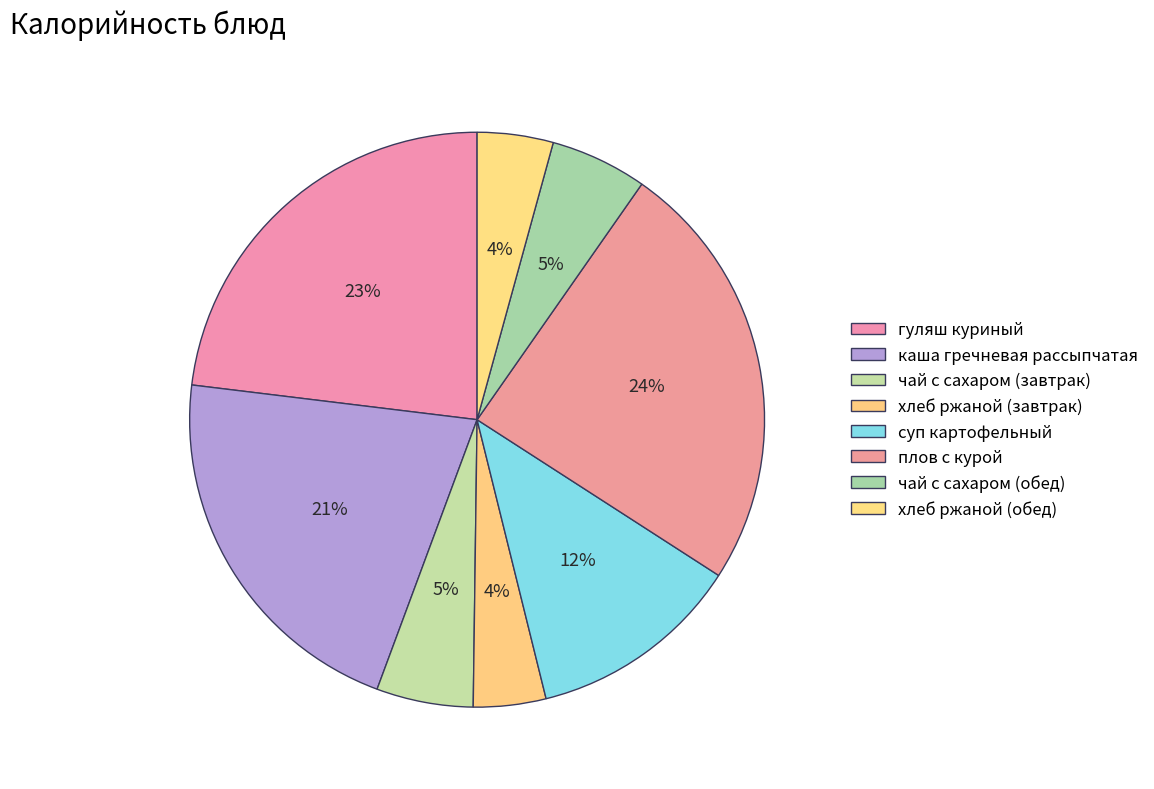

To the nearest percent, what is the difference between the largest and smallest slice percentages?

20%